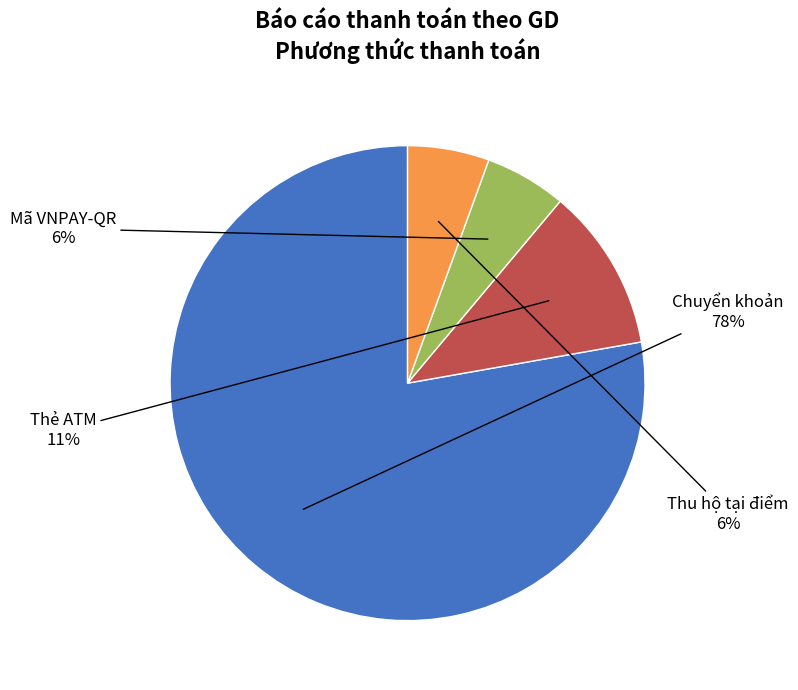

Is there a majority slice in this chart?

Yes